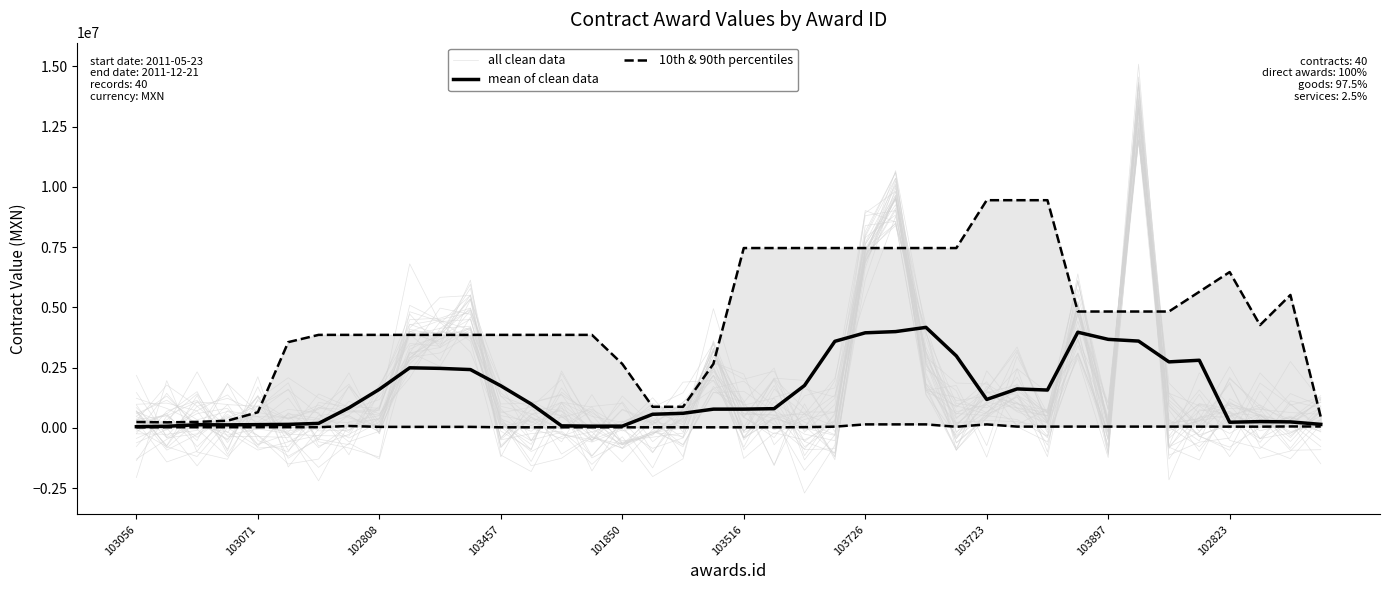

True or false: 10th & 90th percentiles and mean of clean data intersect in this chart.

False